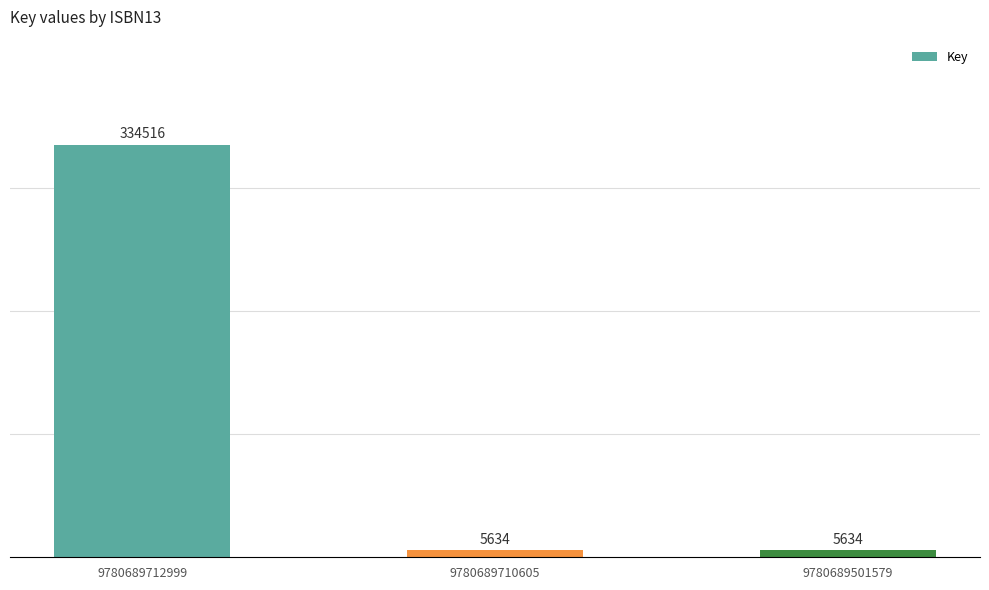

What is the greatest value displayed?

334516